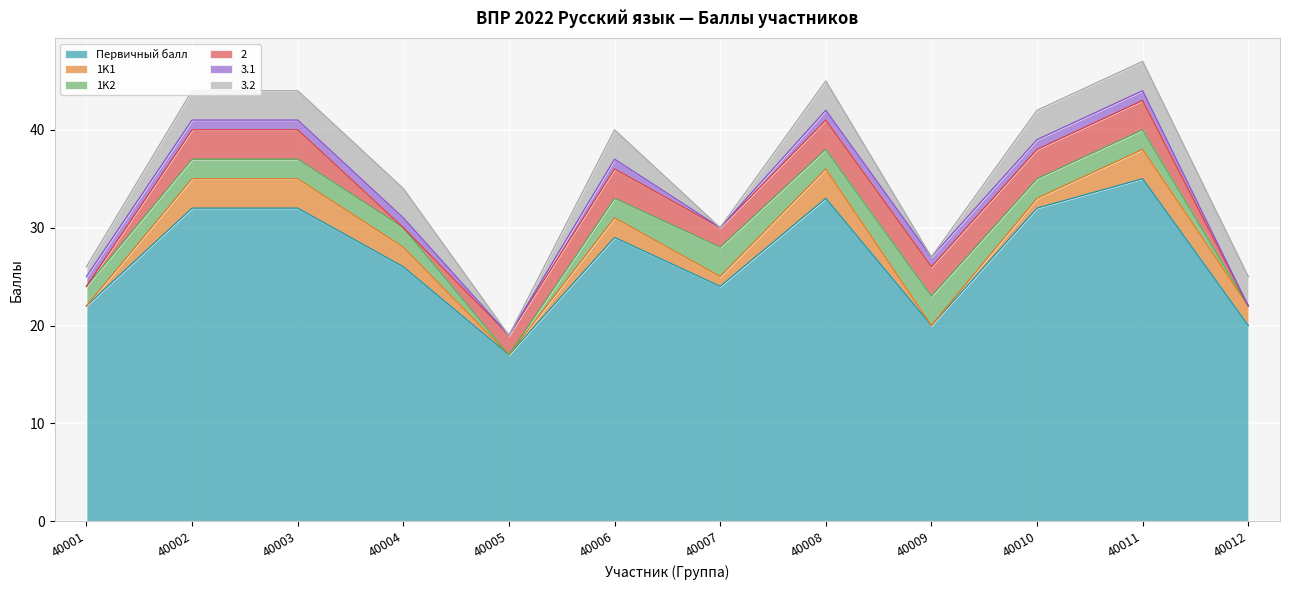

True or false: 3.1 and Первичный балл intersect in this chart.

False